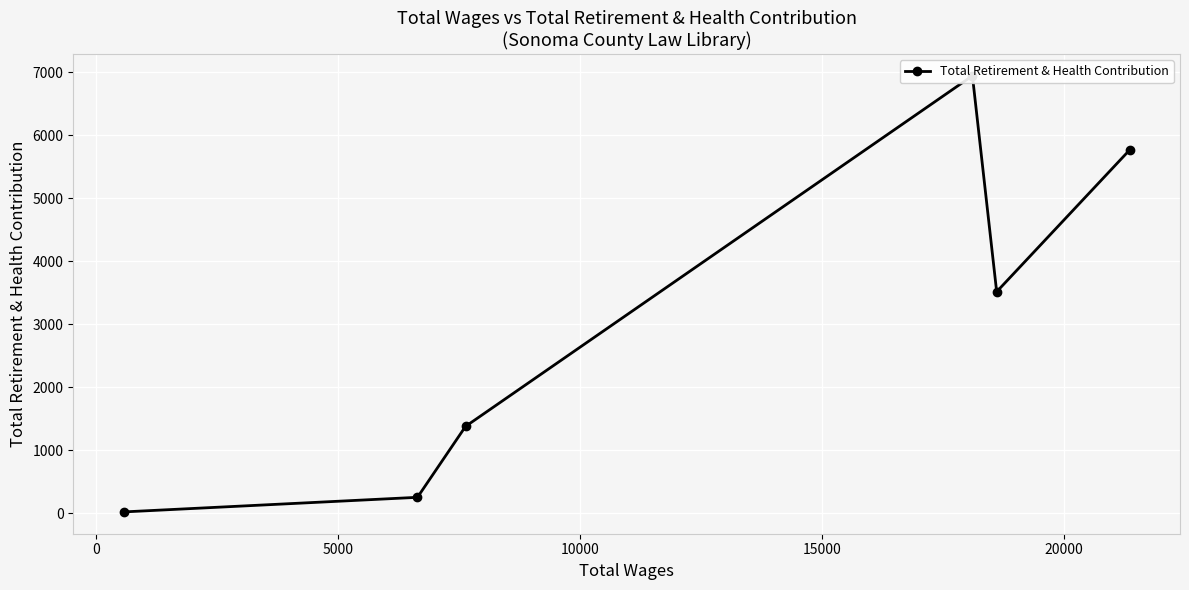

Is it true that the value at 20000 is 8?

False